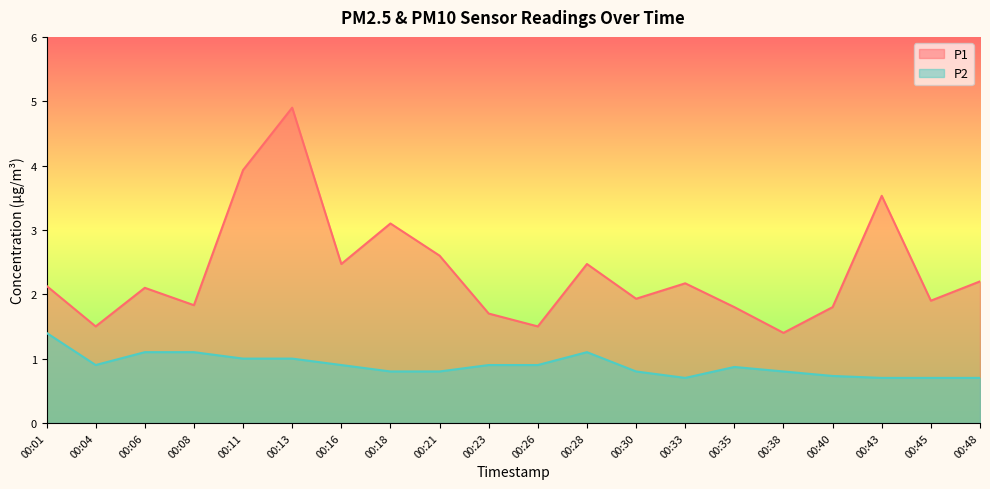

At which category does P1 reach its first local peak?

00:06